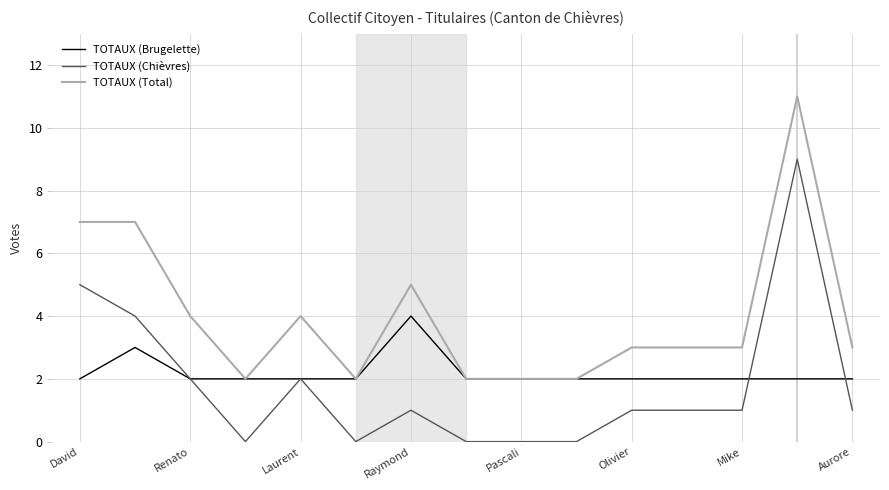

What is the sum of all TOTAUX (Total) values?

60